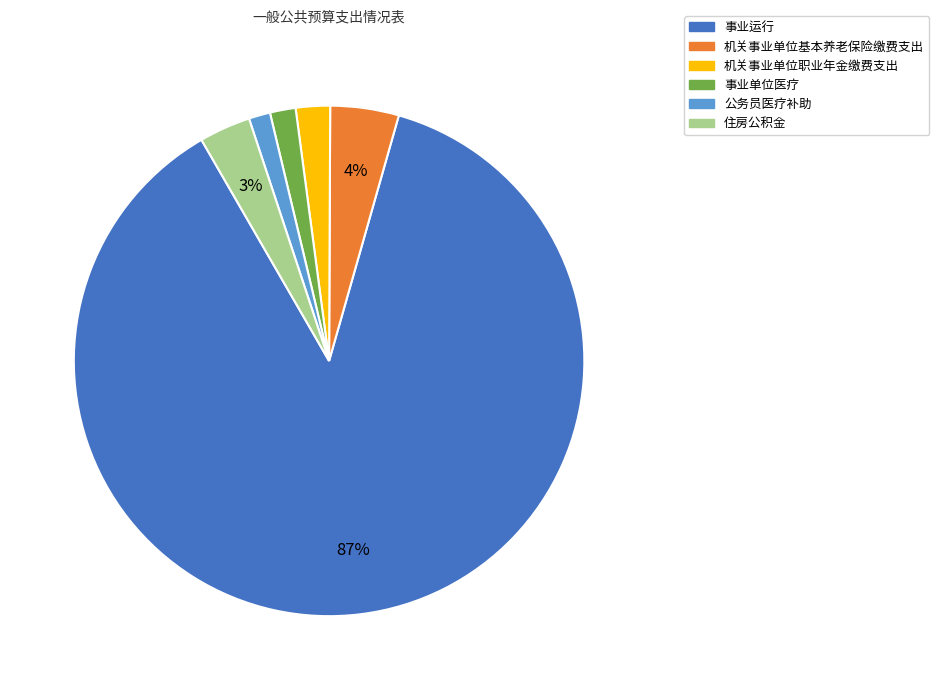

To the nearest percent, what percentage of the pie is 住房公积金?

3%